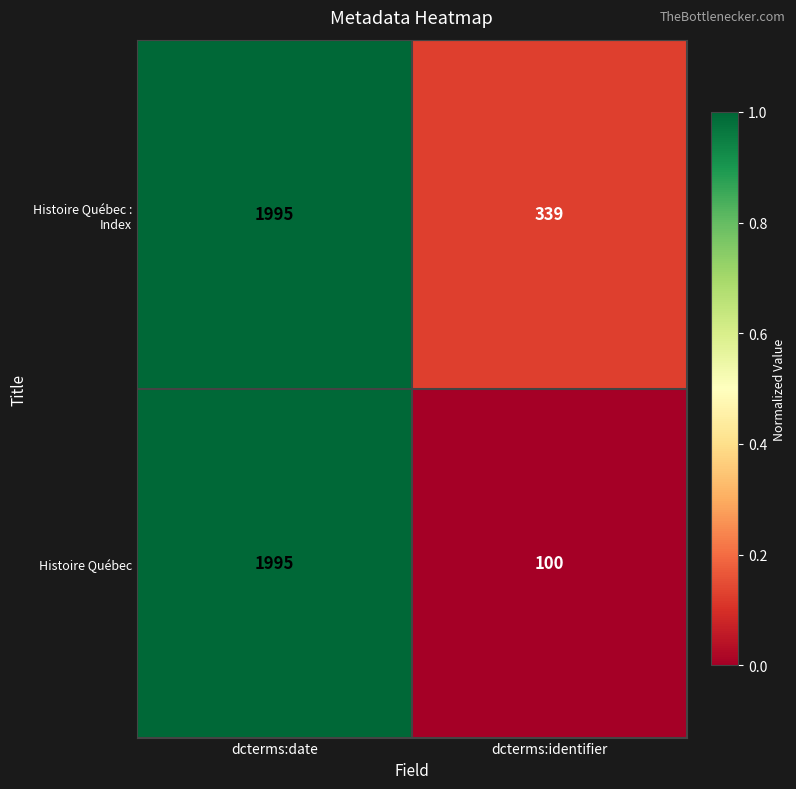

Is it true that Histoire Québec equals 40 at dcterms:identifier?

False